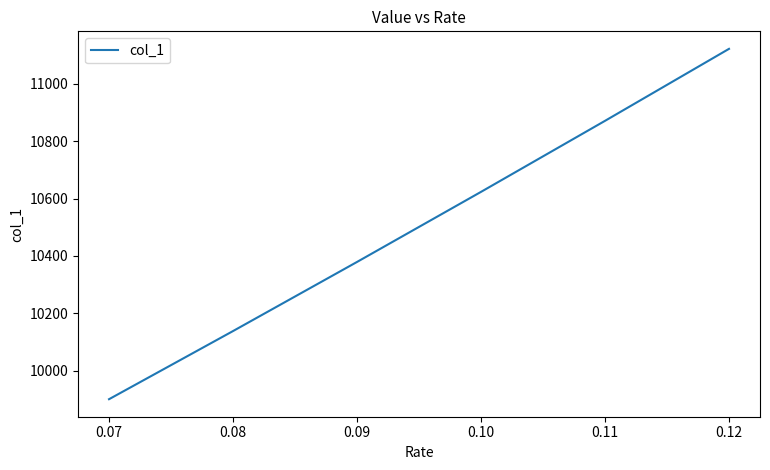

Rank the categories by value from highest to lowest.

0.12, 0.11, 0.10, 0.09, 0.08, 0.07